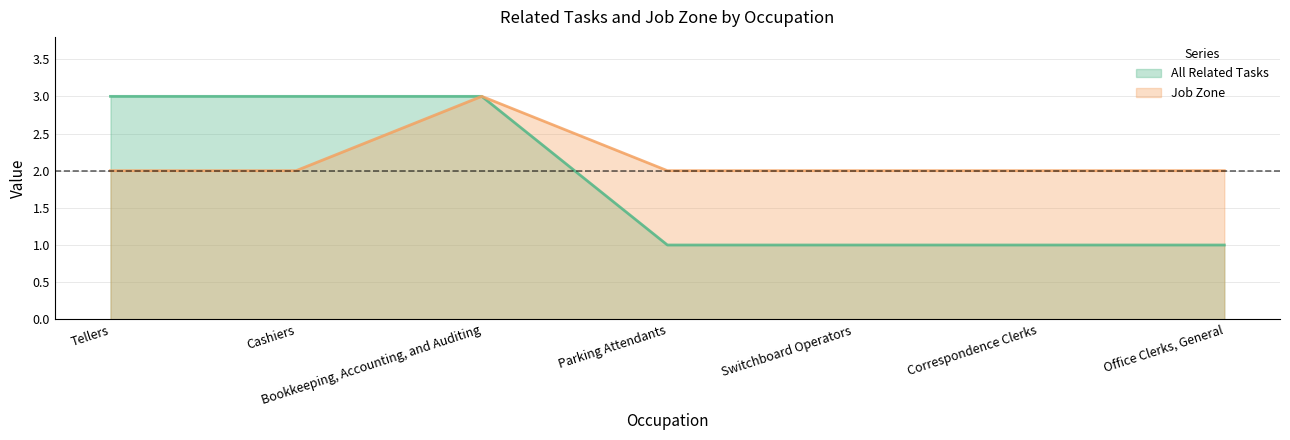

What is the difference between the maximum and minimum values in the Job Zone series?

1